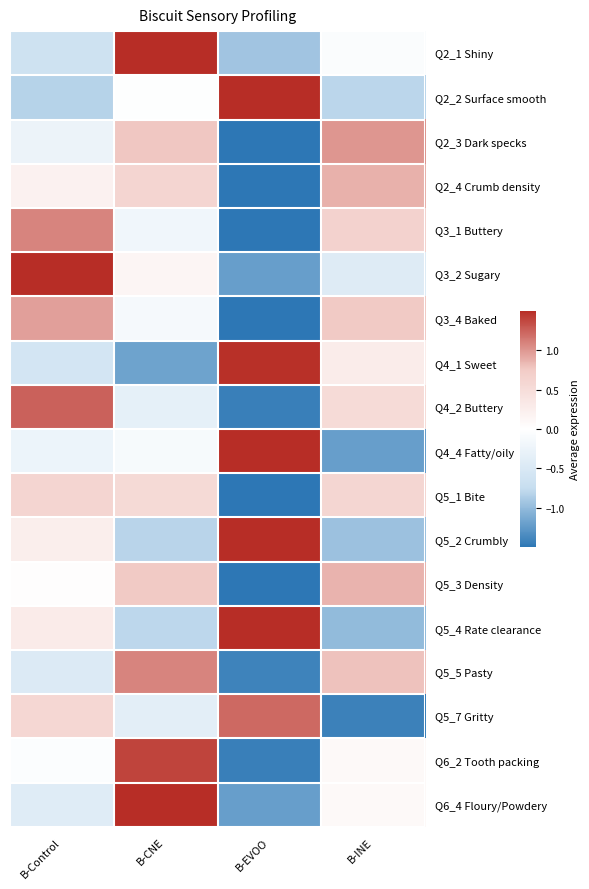

At which category does the chart reach its peak across all series?

B-CNE